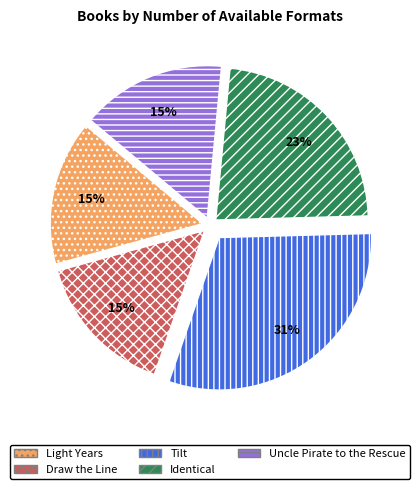

Is the sum of Draw the Line and Identical greater than half?

No